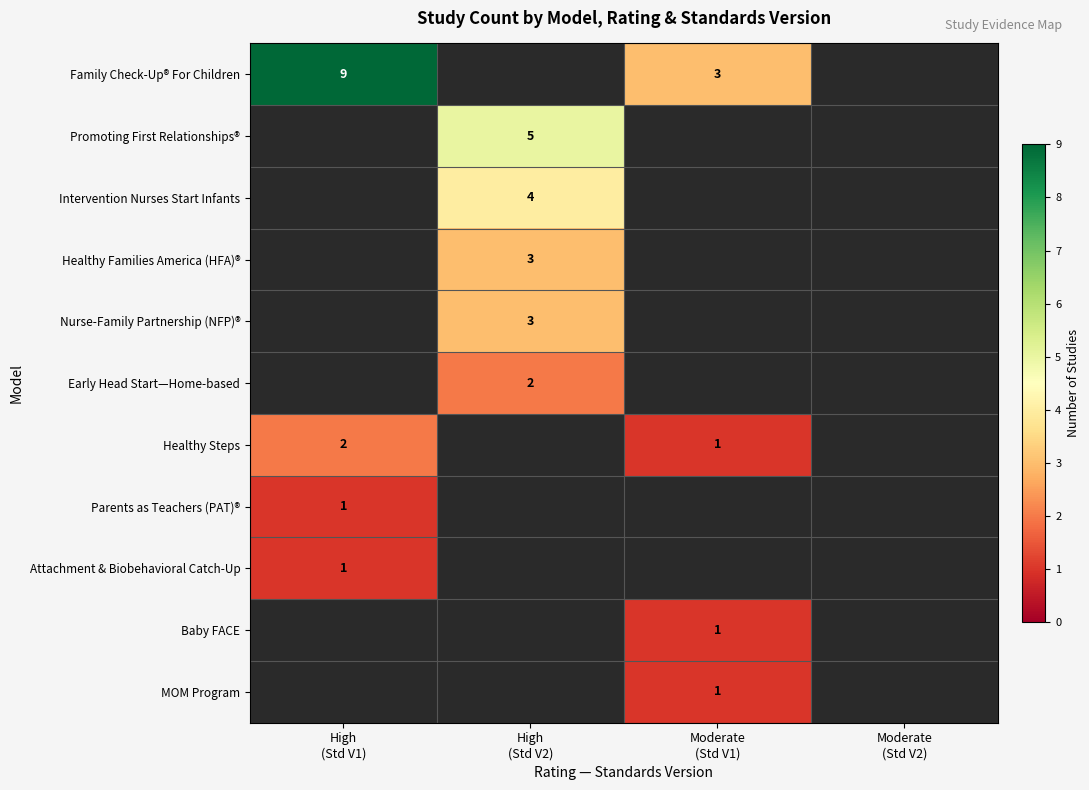

What is the minimum value for Attachment & Biobehavioral Catch-Up?

1.0